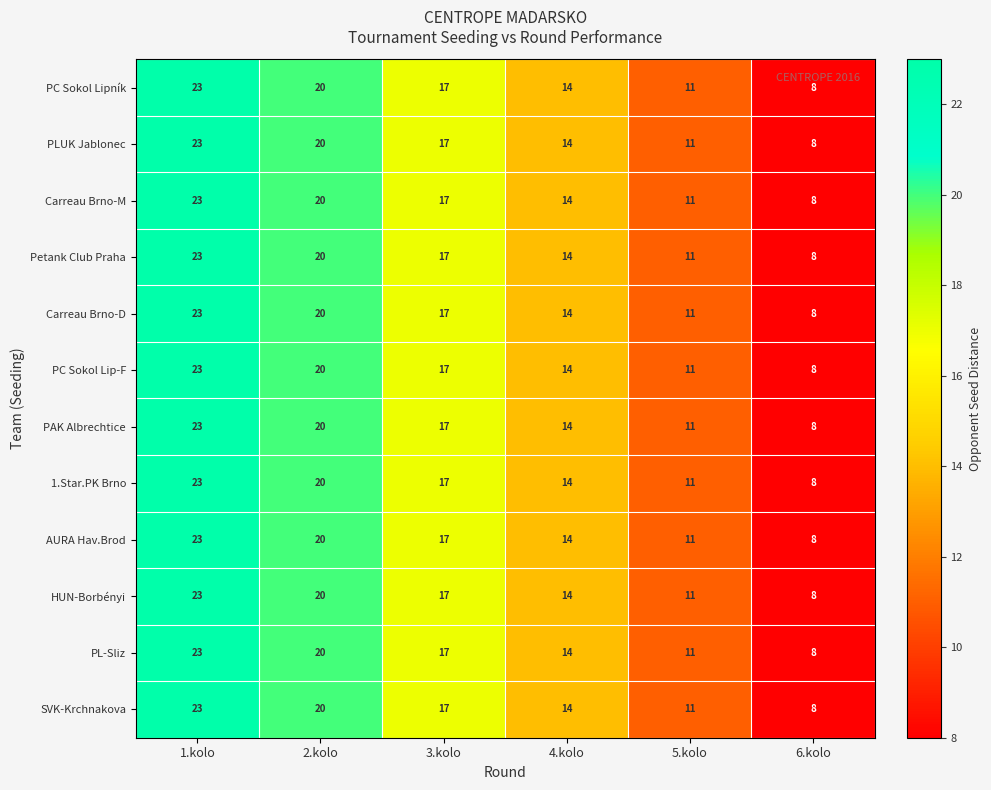

At how many categories does at least one series exceed 21?

1